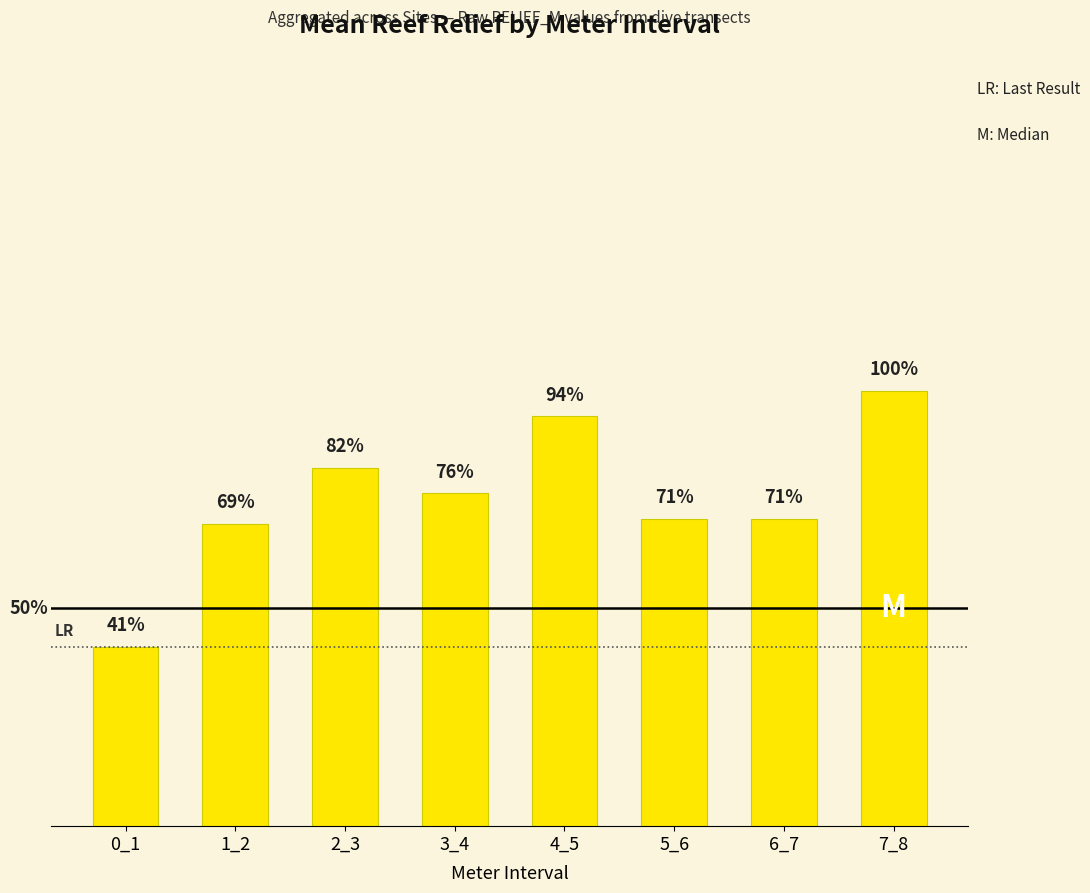

List the labels in order of value, largest first.

7_8, 4_5, 2_3, 3_4, 5_6, 6_7, 1_2, 0_1